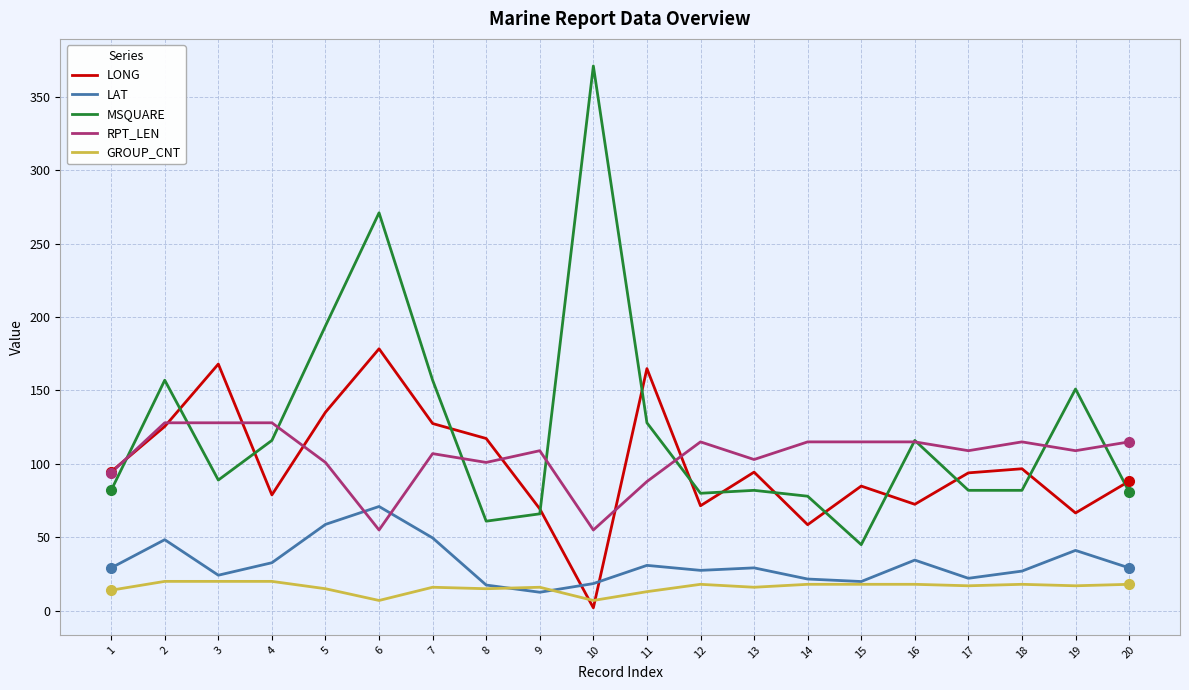

True or false: MSQUARE and GROUP_CNT intersect in this chart.

False